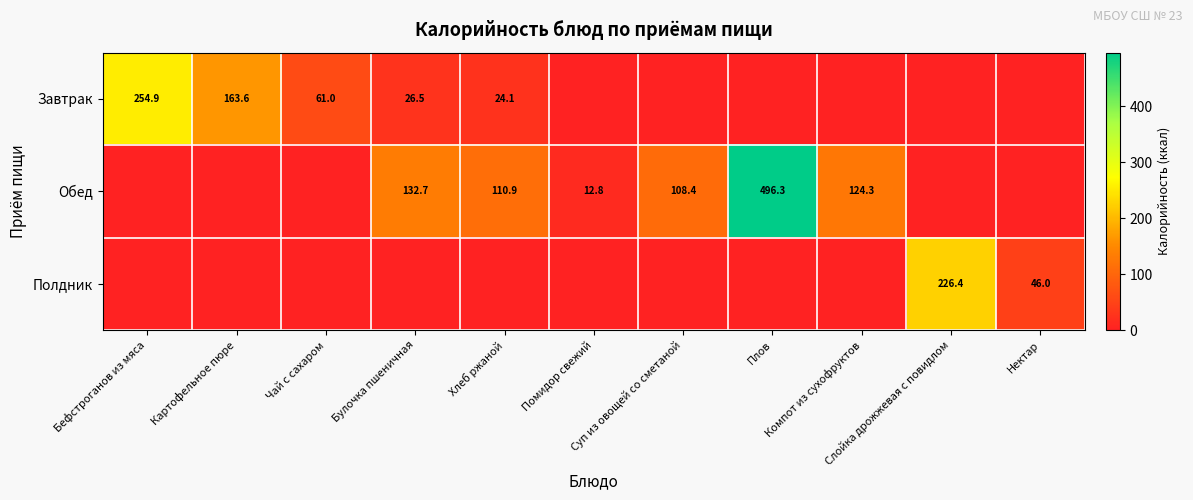

What is the average value of the row_0 series?

48.2